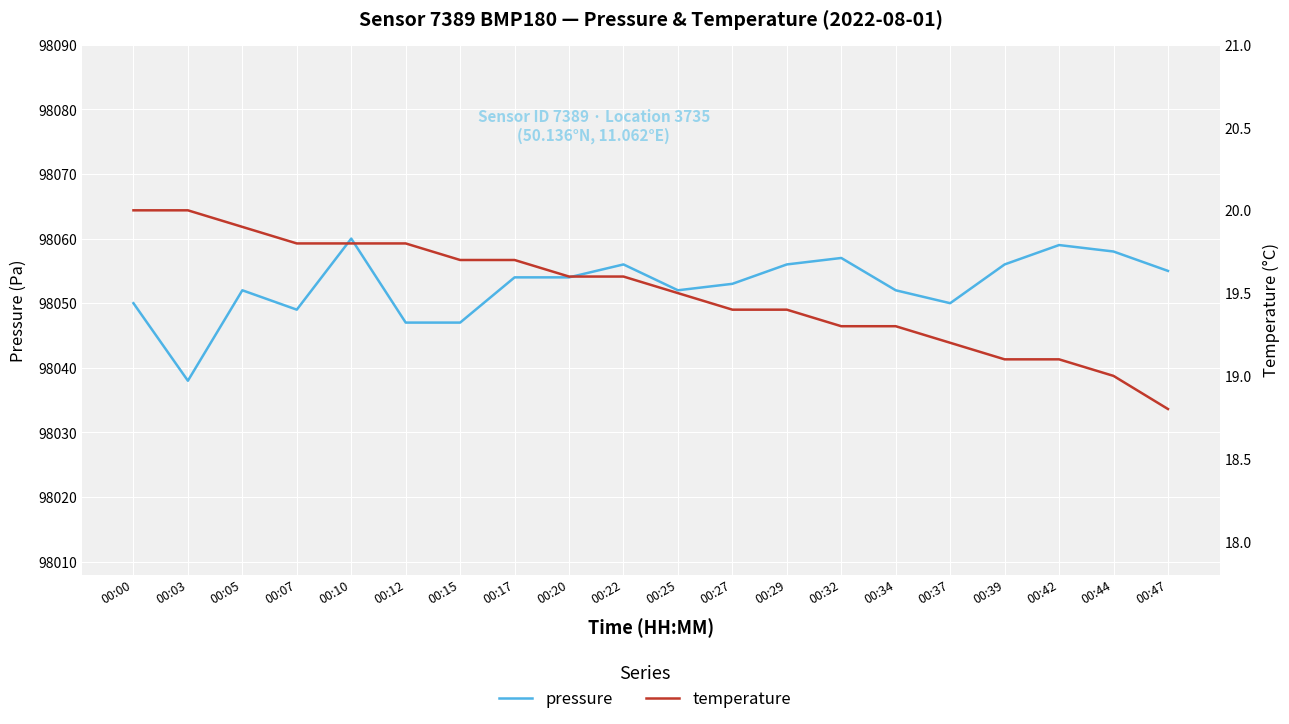

Between 00:44 and 00:47, which series saw the biggest shift?

pressure